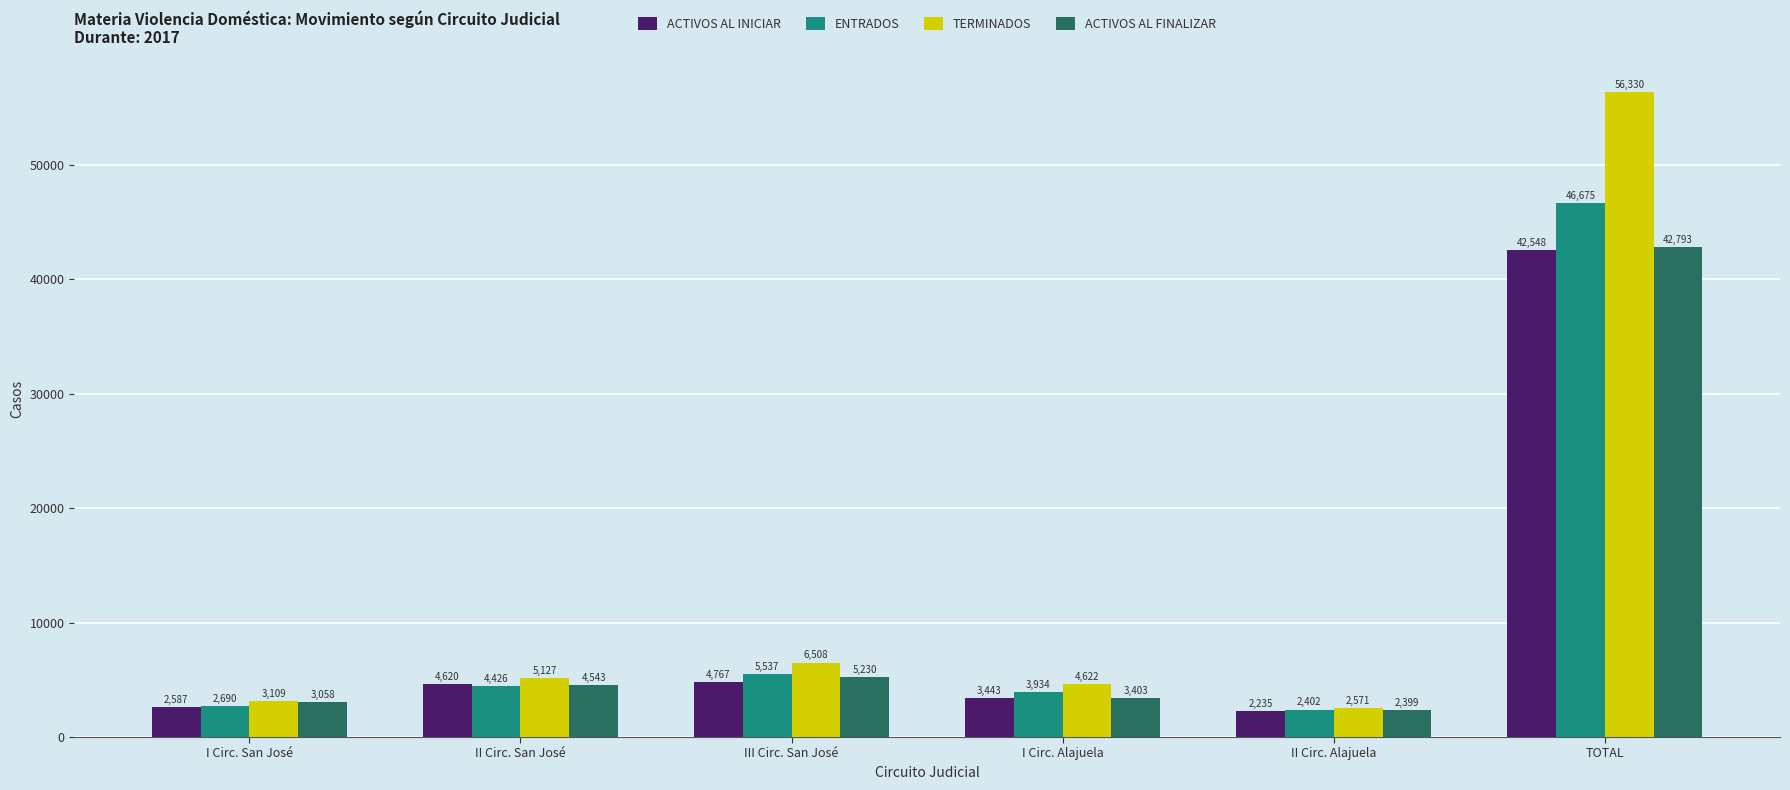

Which series changed the most between I Circ. San José and II Circ. Alajuela?

ACTIVOS AL FINALIZAR